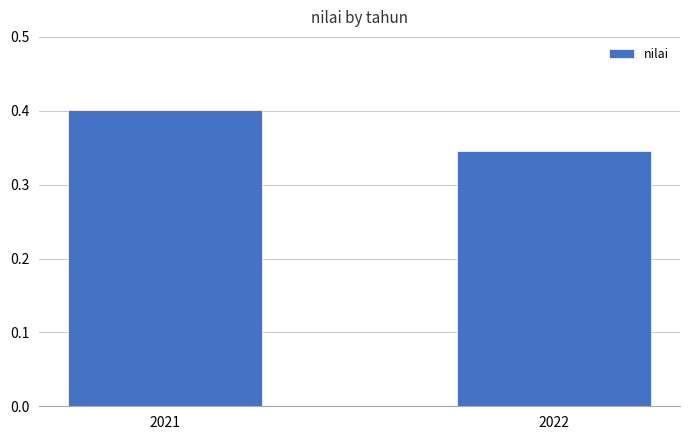

How many data points does each series have?

2